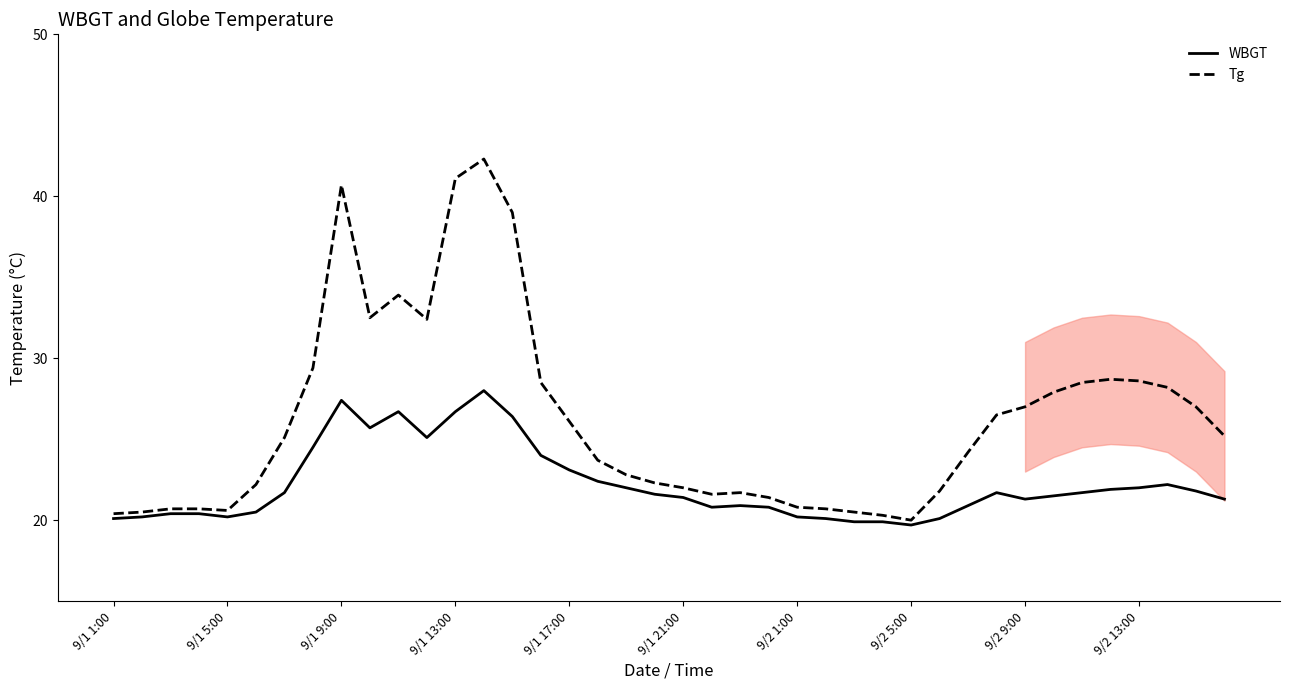

What is the lowest value of the WBGT series?

19.7